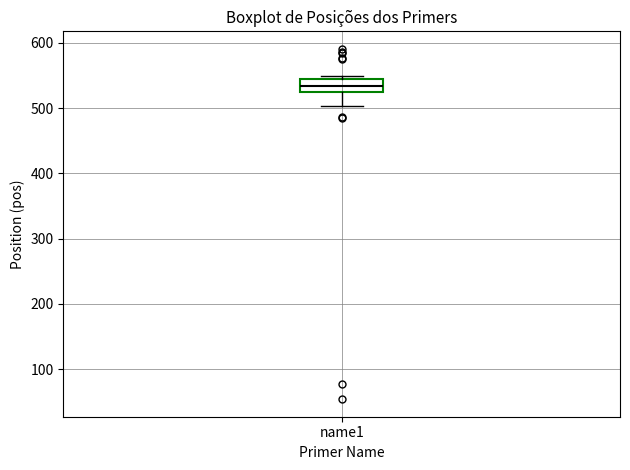

Transcribe this box plot: give where the median line is, the range the box spans, and where the two whiskers end, as read against the y-axis. The values are not printed on the chart, so give them approximately, as read against the axis.

median 530, box 520 to 540, whiskers 500 to 550